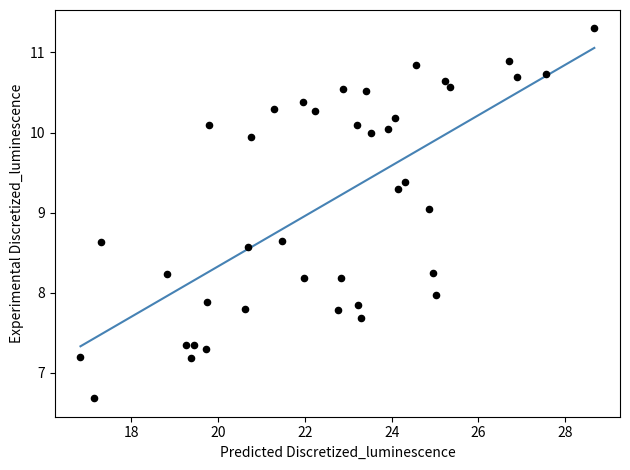

What is the range of Y values (max minus min)?

4.6